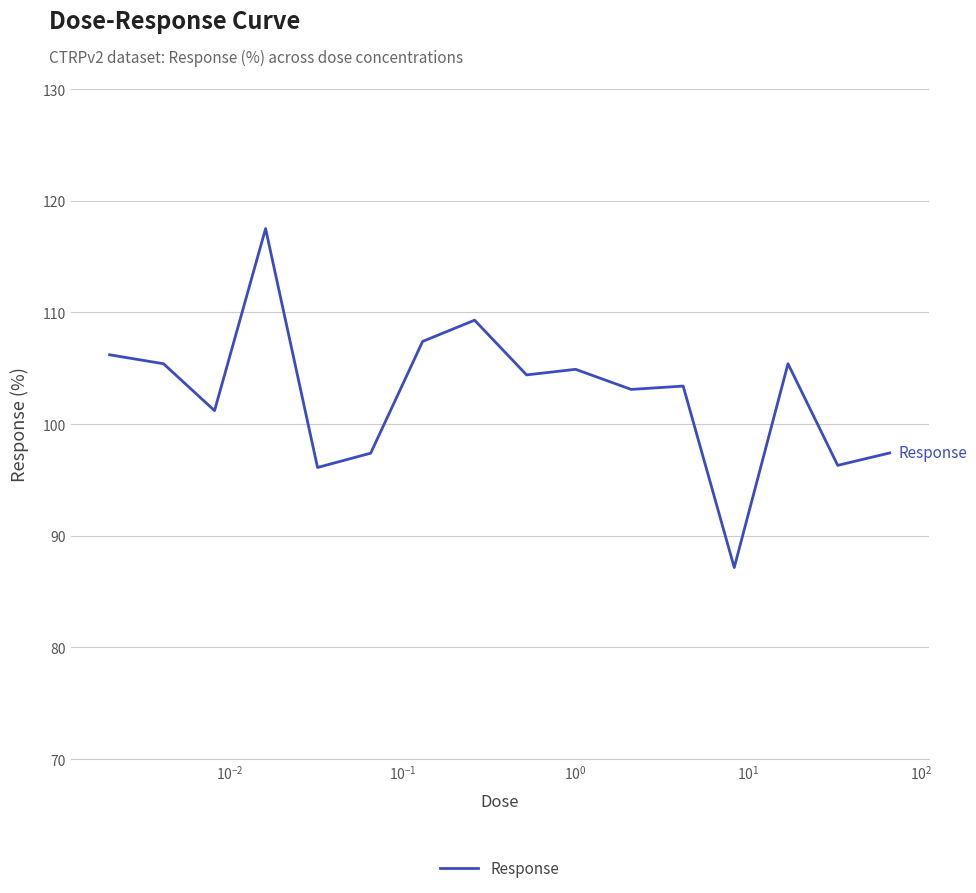

What is the smallest value displayed?

87.2